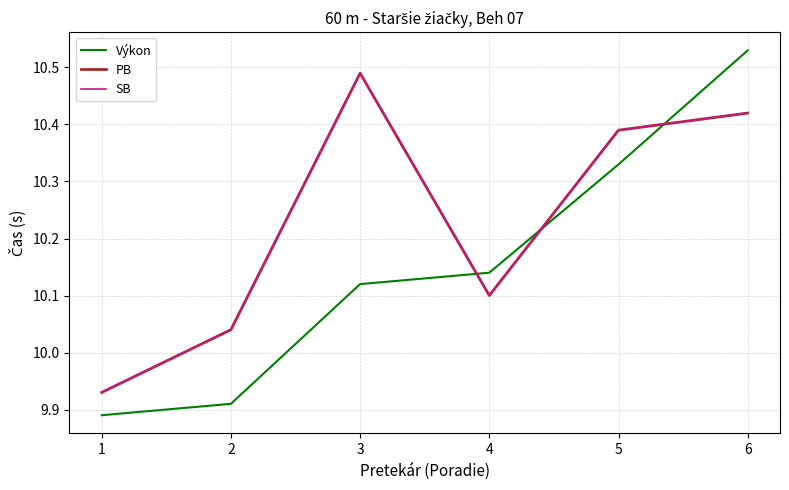

What is the sum of all Výkon values?

60.9